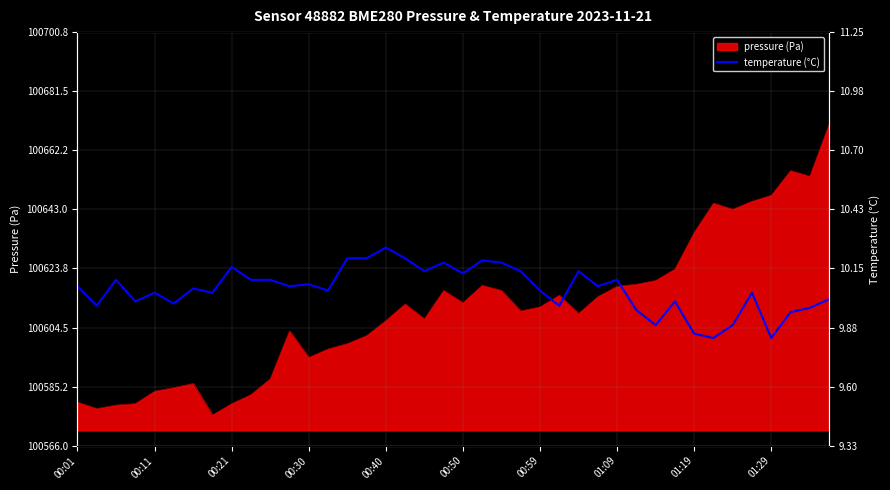

Is it true that the value at 15 is 3.2?

False